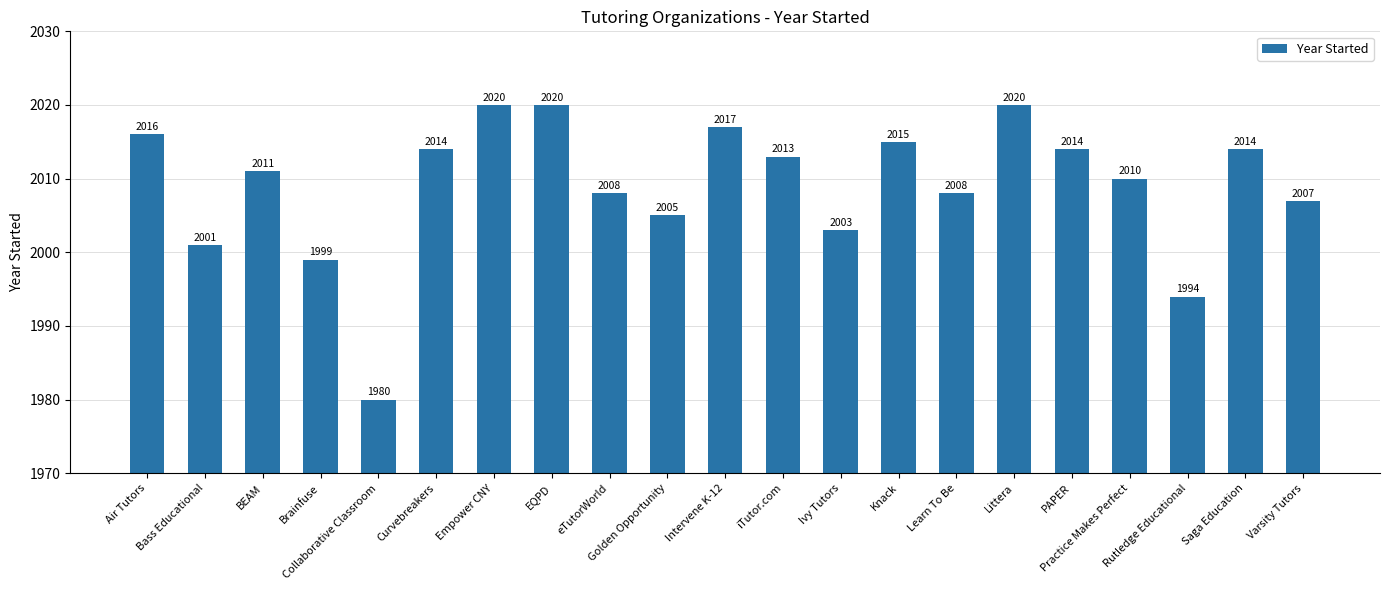

What is the difference between the maximum and minimum values?

40